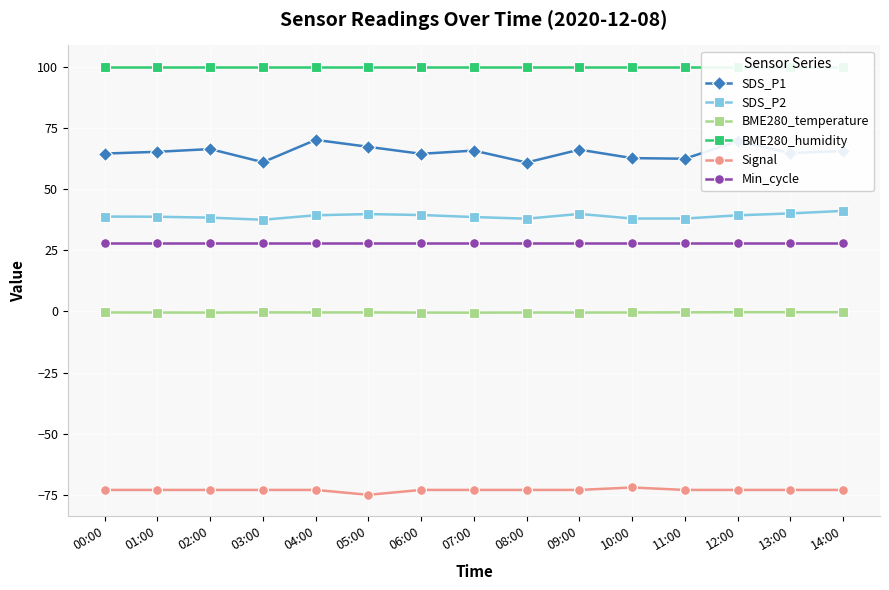

True or false: Min_cycle and BME280_temperature intersect in this chart.

False